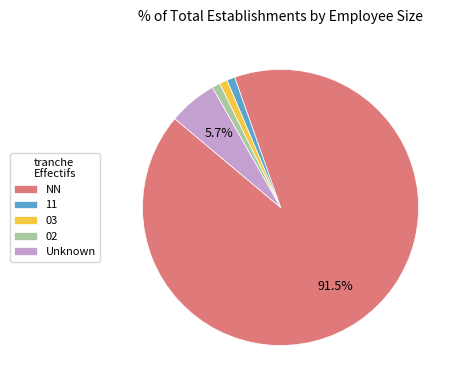

The 03 slice represents 11% of the pie. True or false?

False